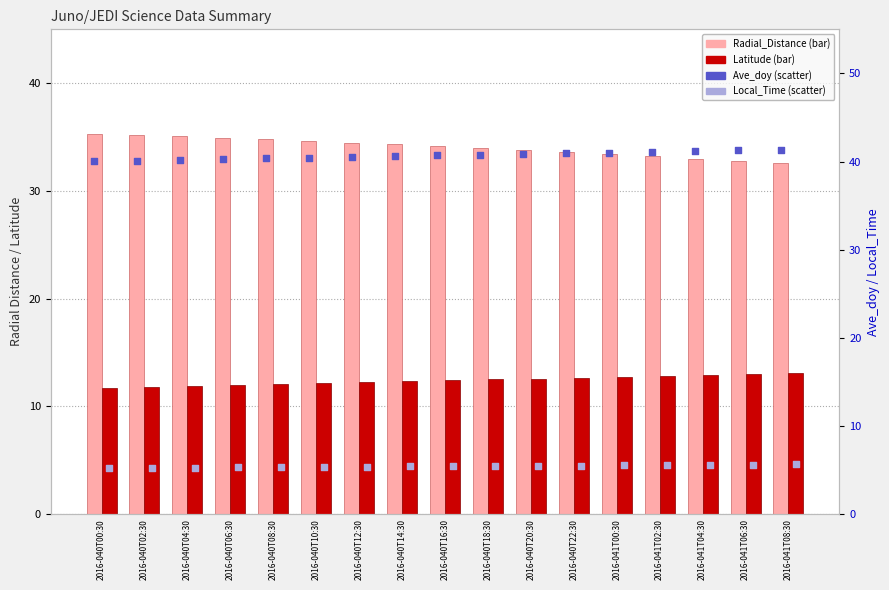

What is the total value across all series at 2016-040T06:30?

92.5